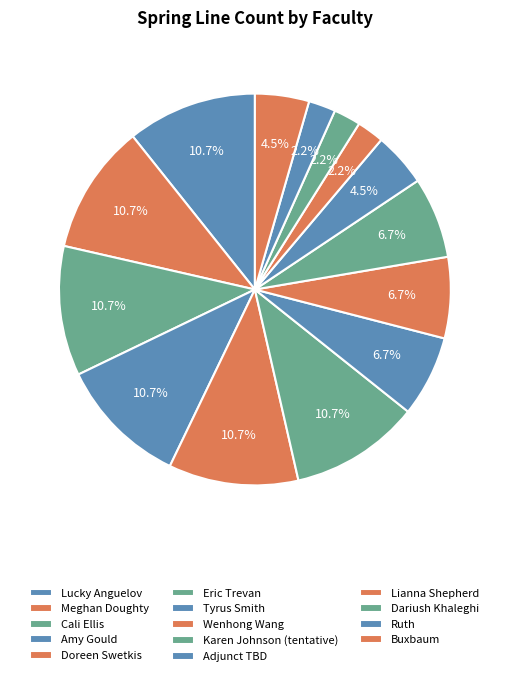

Which has a higher value, Wenhong Wang or Dariush Khaleghi?

Wenhong Wang